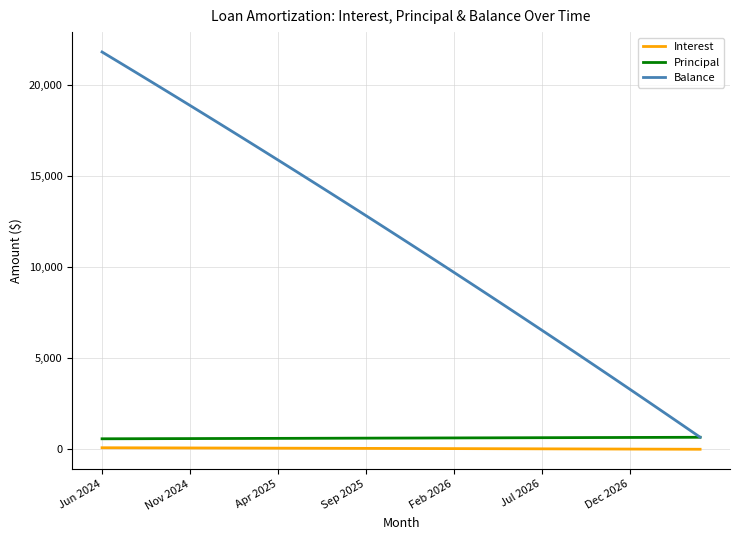

True or false: Balance and Interest cross at least once.

False